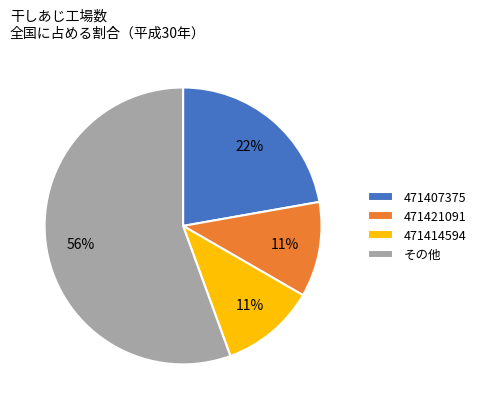

Is there any slice that represents more than half of the pie?

Yes